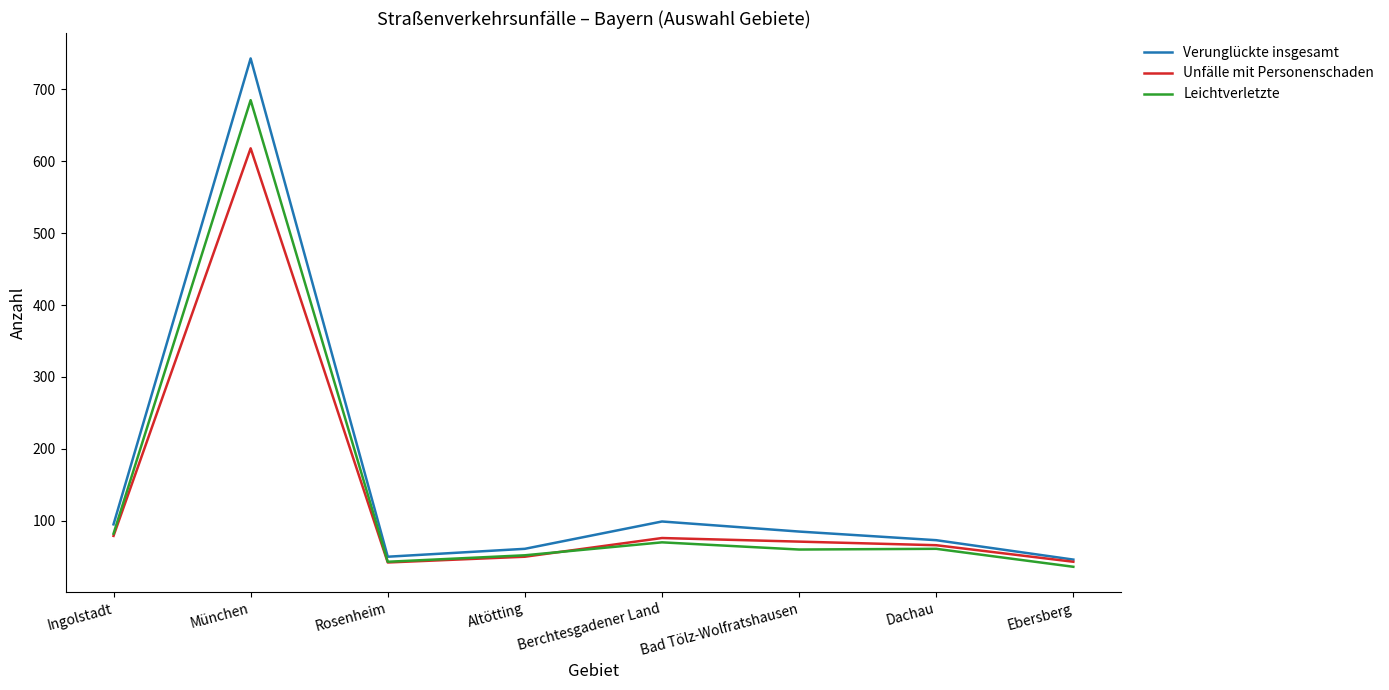

Does the chart have visible grid lines?

No